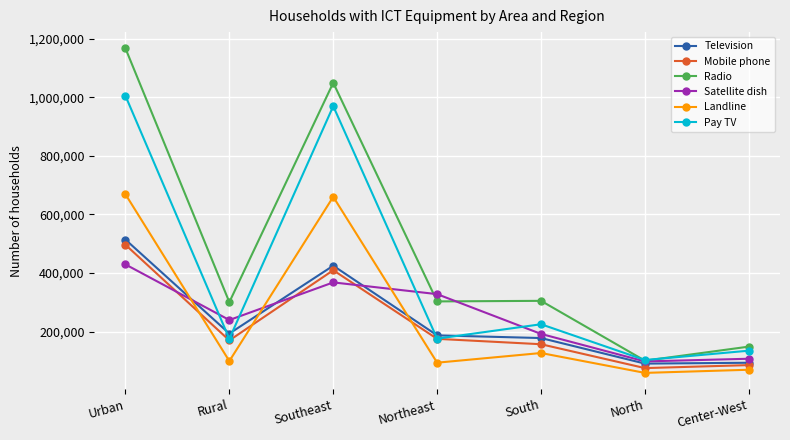

Which category has the lowest value across all series?

North